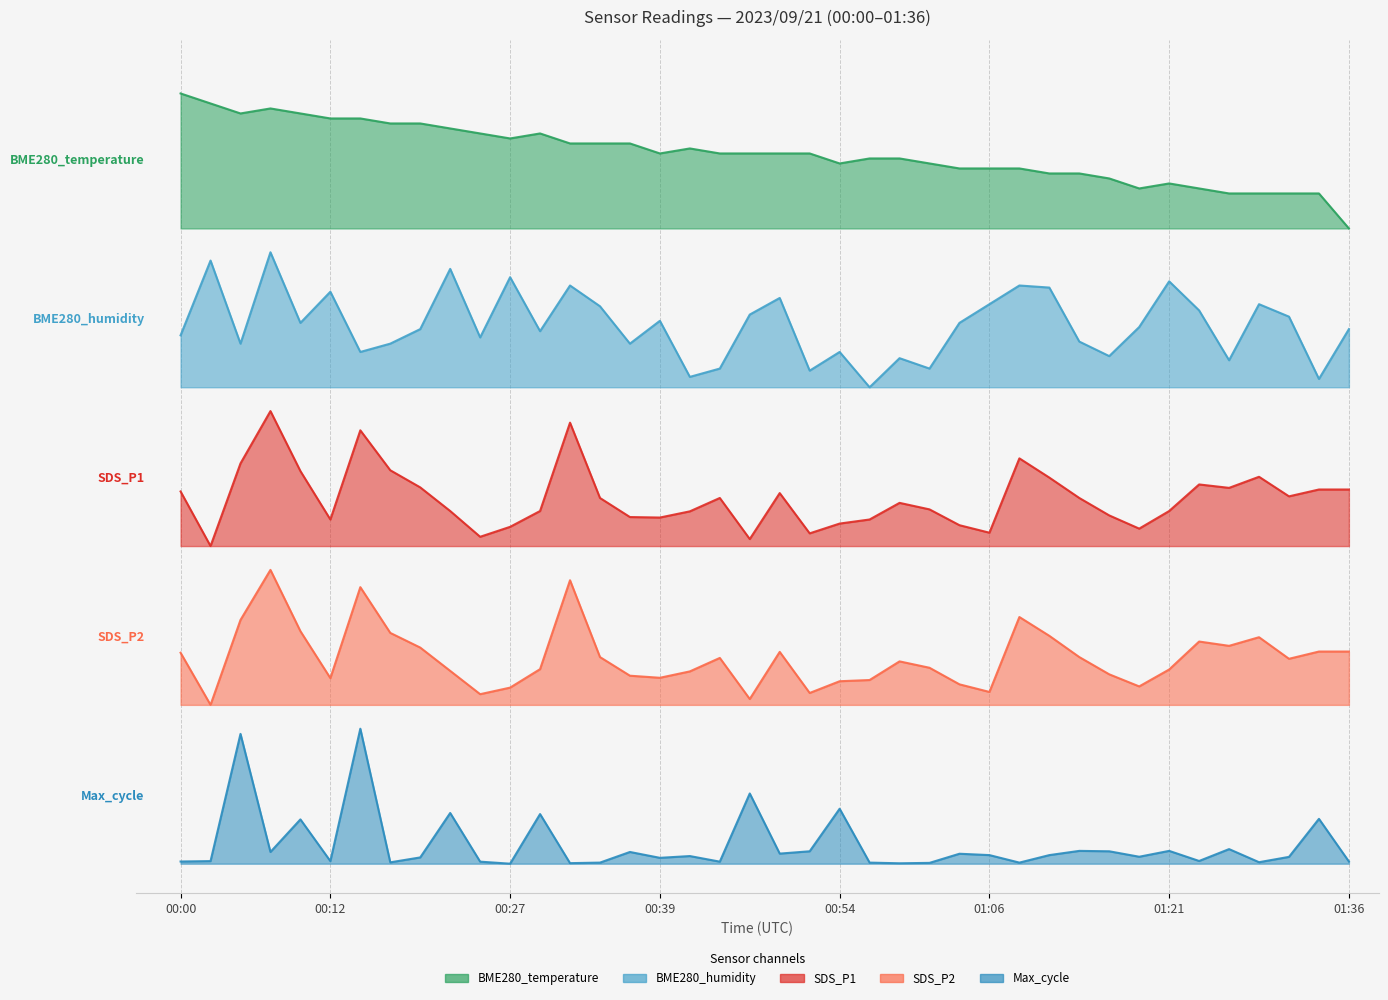

At which category does SDS_P2 reach its first local peak?

00:07